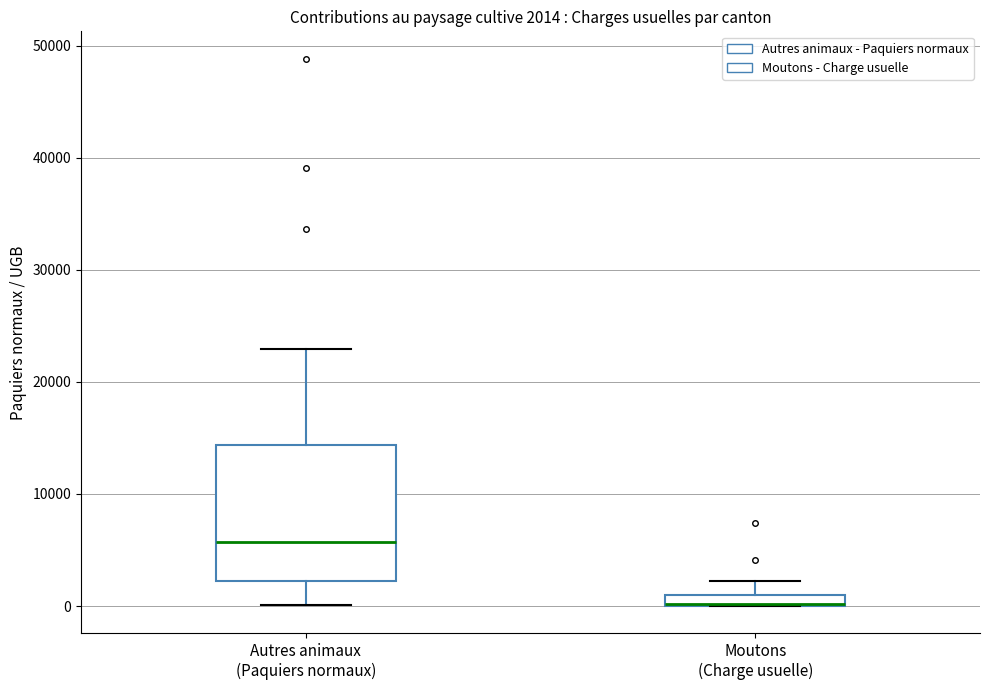

Which box is the tallest, from its lower edge to its upper edge?

Autres animaux (Paquiers normaux)